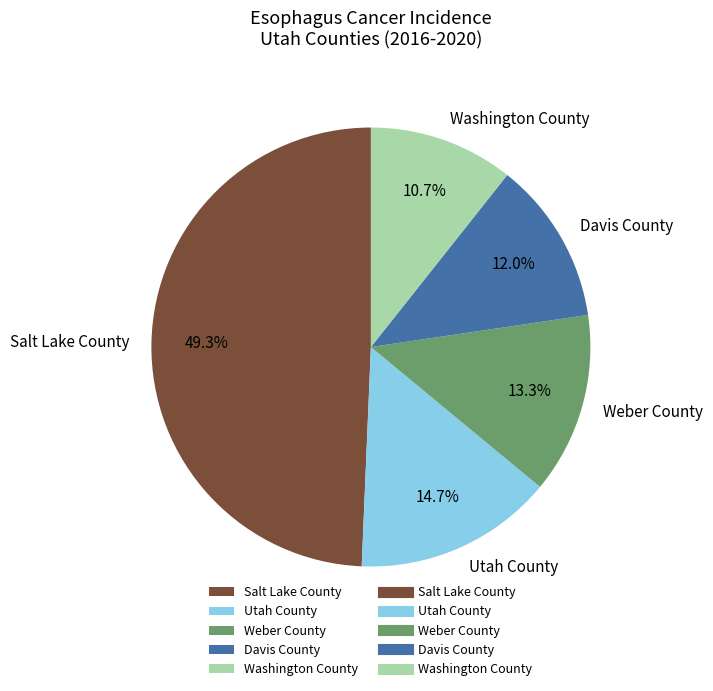

To the nearest percent, what is the difference between the largest and smallest slice percentages?

39%